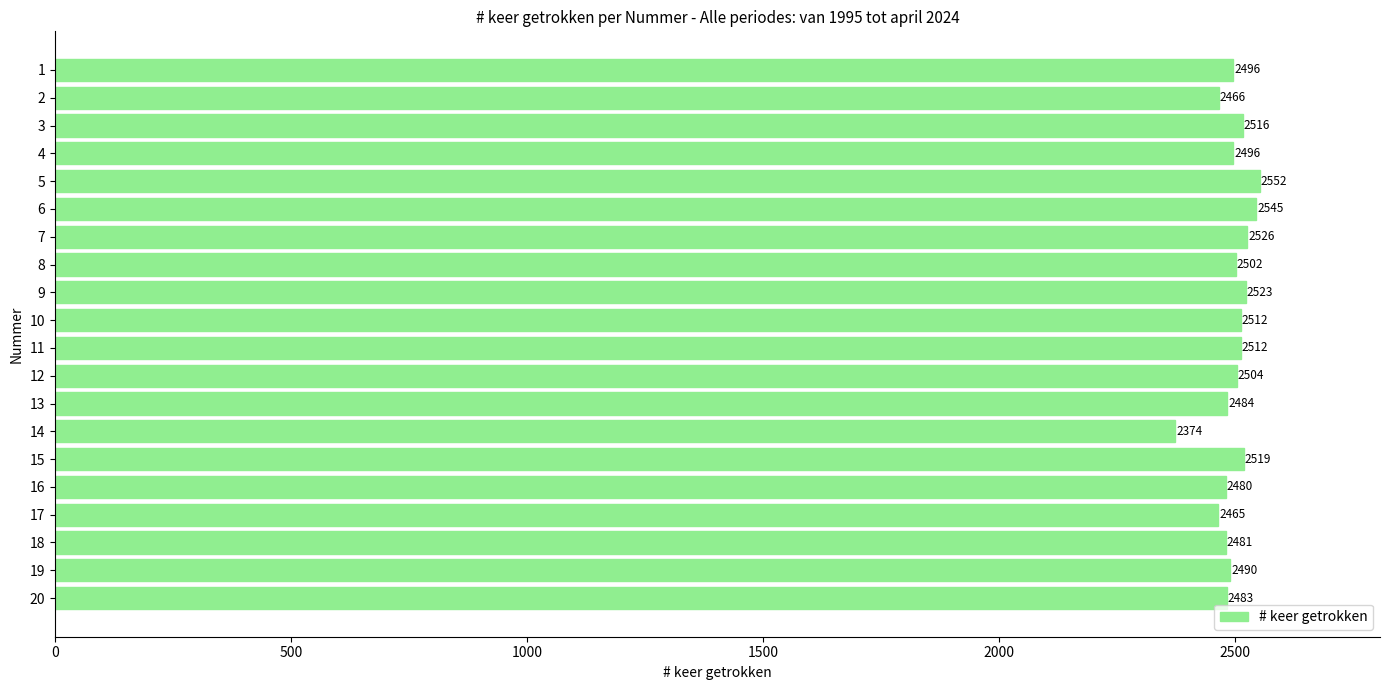

What is the difference between the second highest and second lowest values?

80